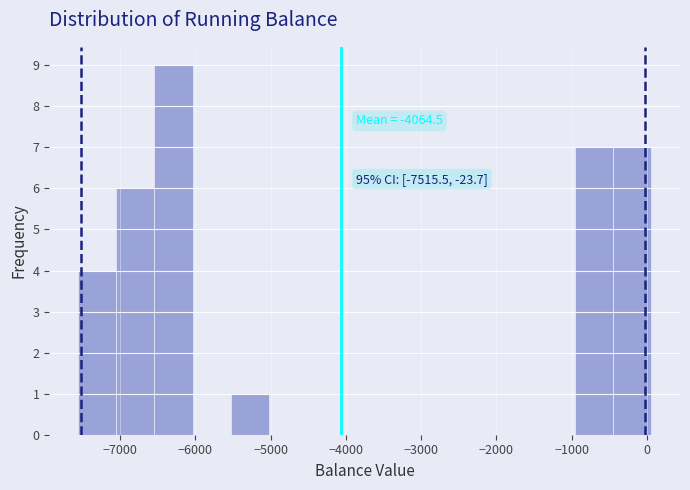

Which range on the x-axis has the tallest bar?

-6500 to -6000